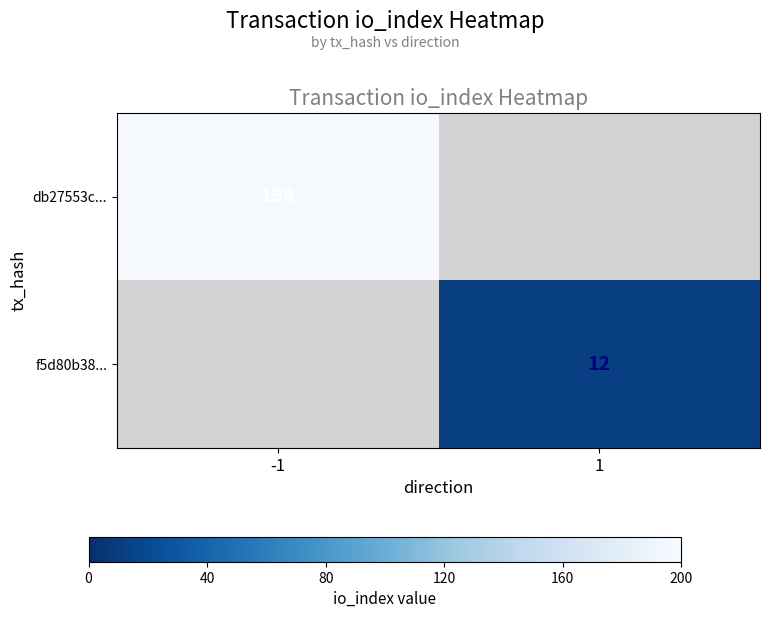

Is the value of f5d80b38... at 1 greater than the value of db27553c... at -1?

No